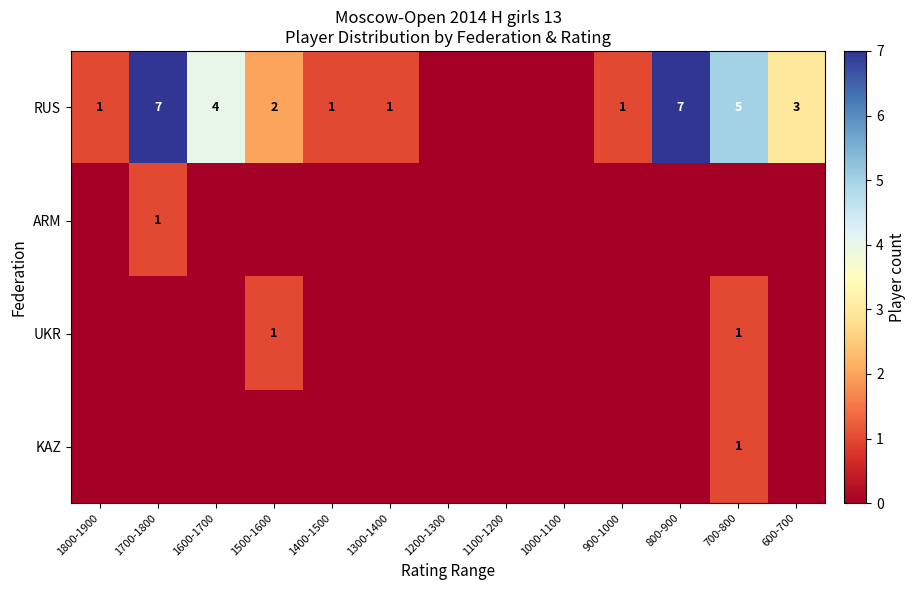

Is it true that RUS equals 4 at 1600-1700?

True